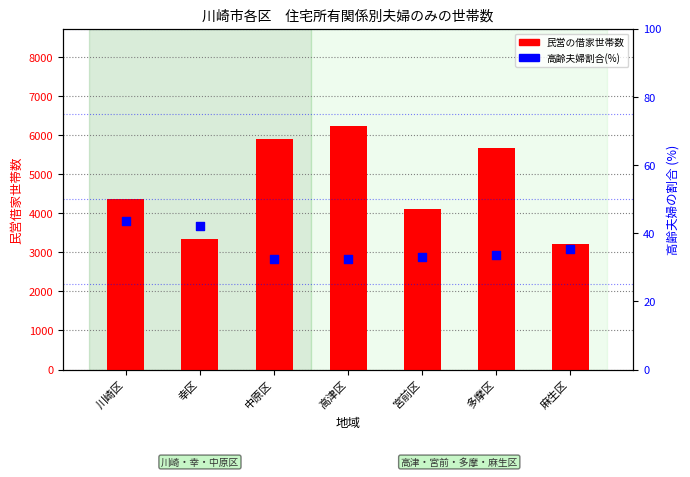

Is the value of 高齢夫婦割合(%) at 多摩区 greater than the value of 民営の借家 at 宮前区?

No